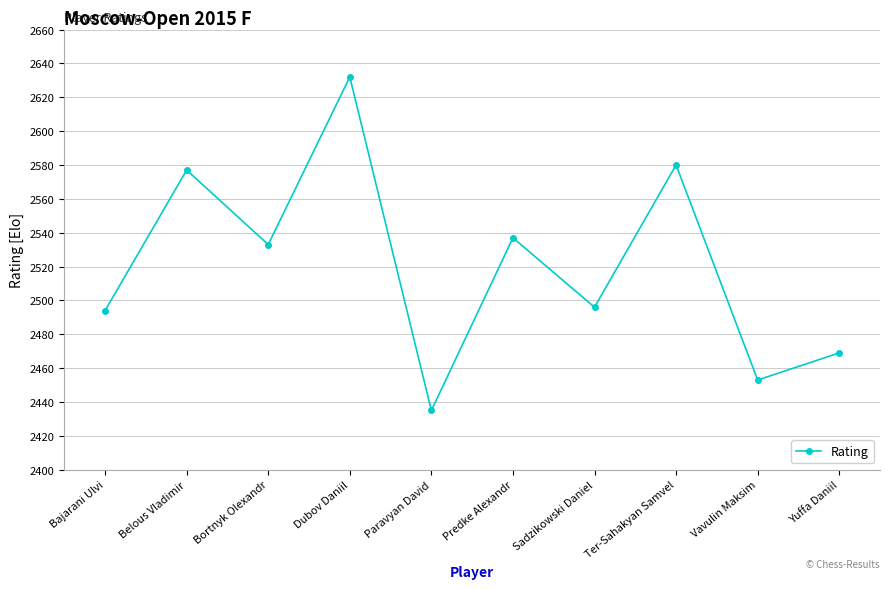

How many distinct data groups are displayed?

1